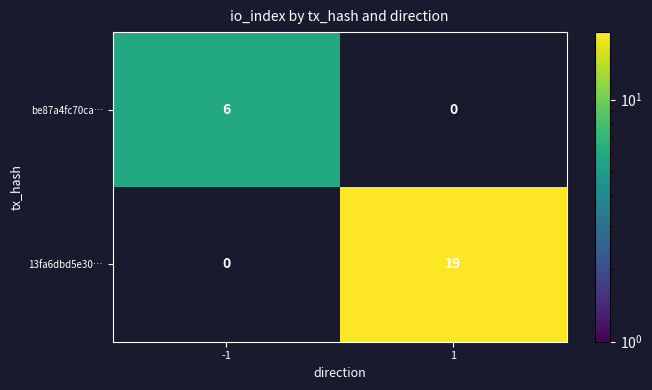

The 13fa6dbd5e30… series shows 9 at 1. True or false?

False